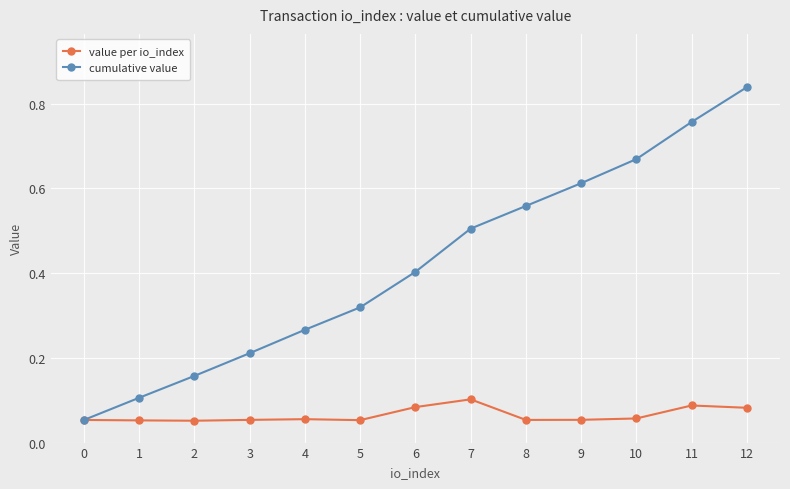

At which category is the sum across all series the highest?

12